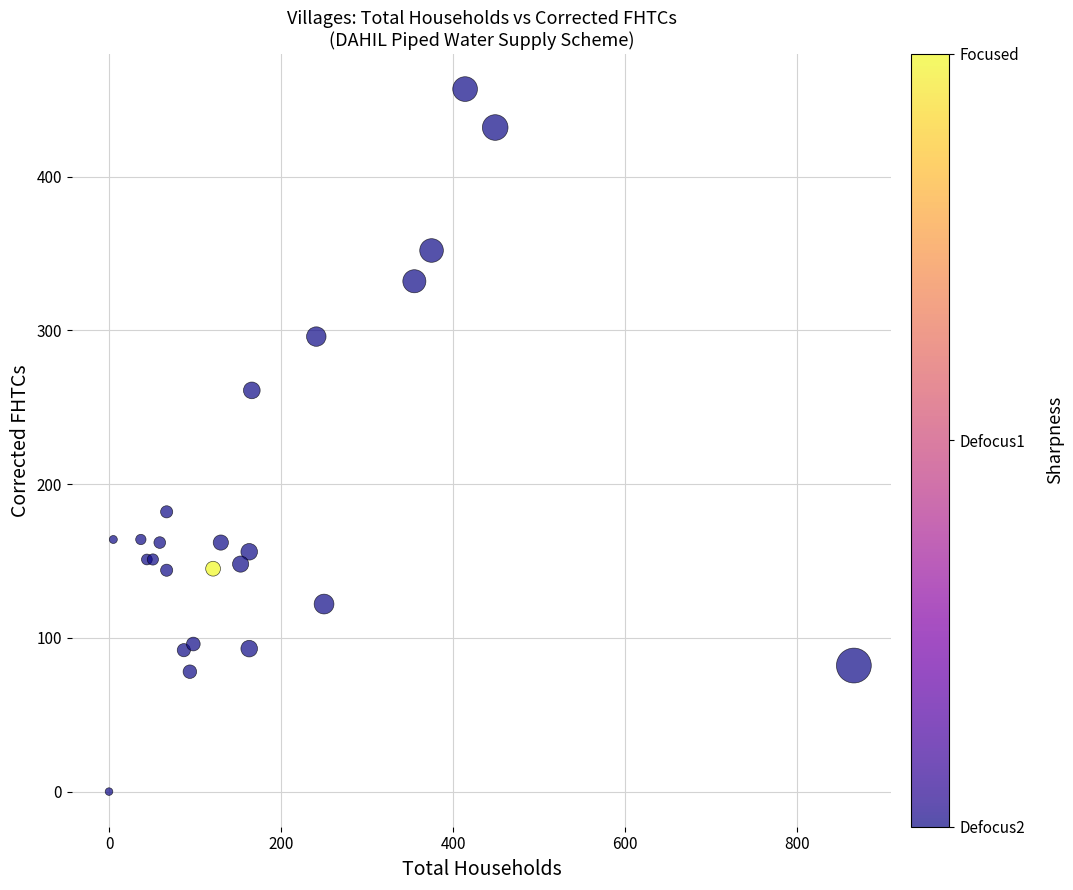

What Y value in the scatter plot is closest to 228?

261